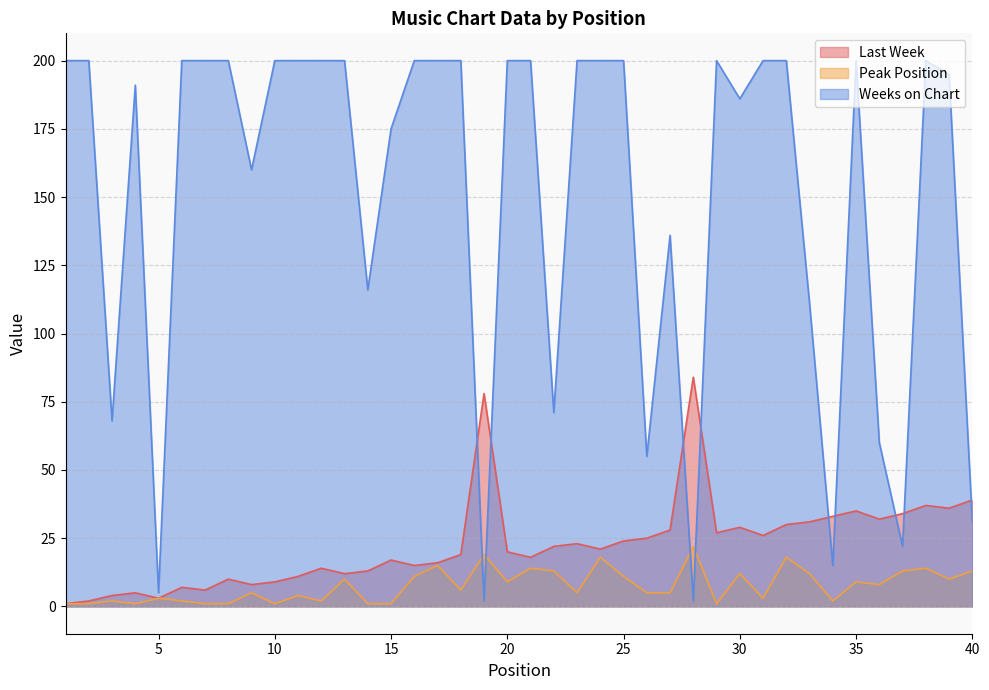

Which category has the highest value in the Weeks on Chart series?

1